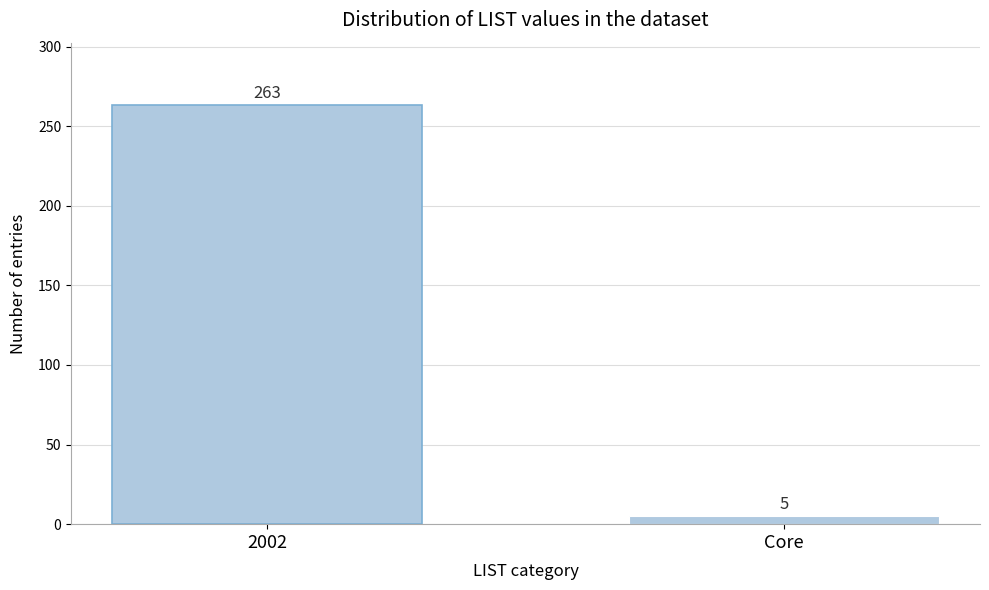

Reading left to right, transcribe all the data shown in this chart.

263	5